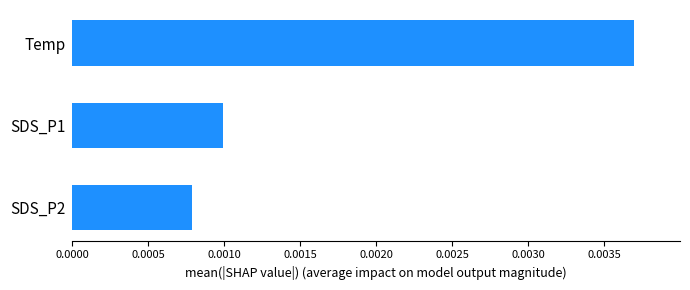

List the labels in order of value, largest first.

Temp, SDS_P1, SDS_P2